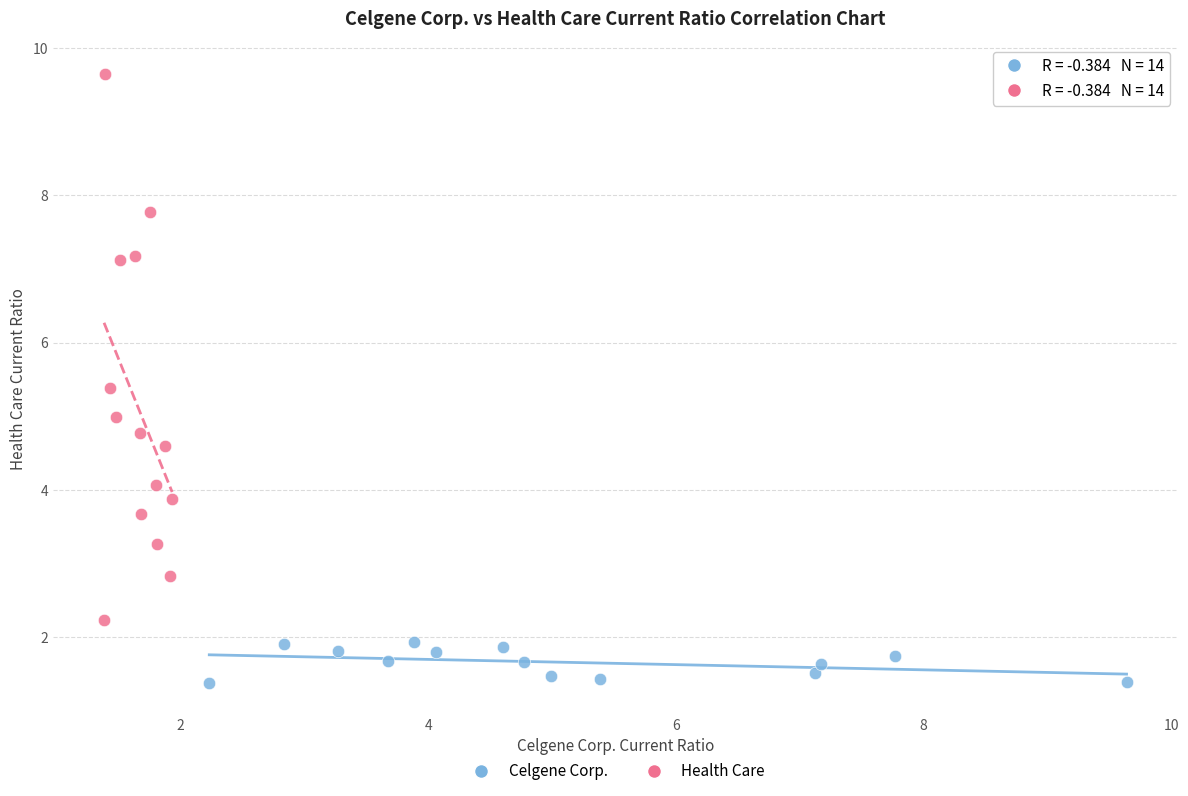

Which series contains the highest Y value?

Health Care